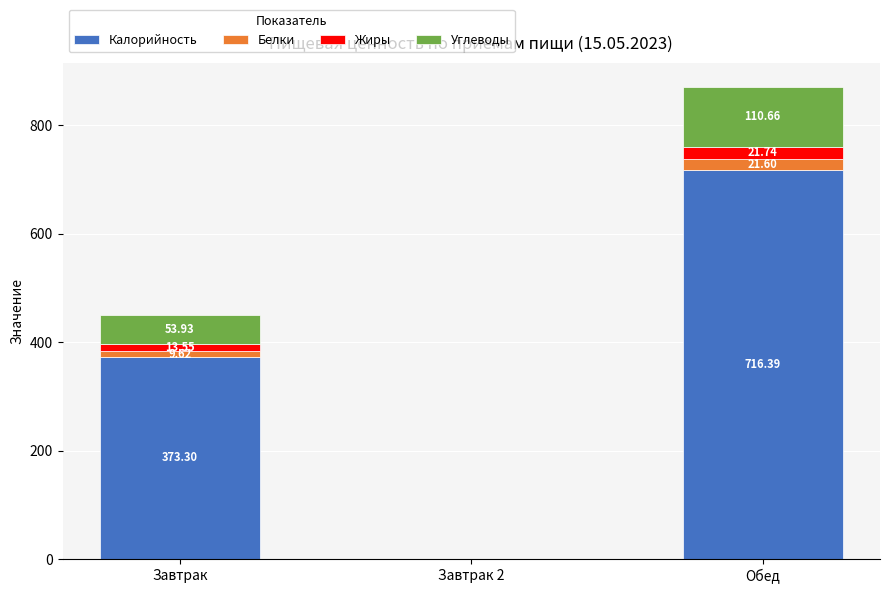

At which label is Калорийность closest to 358?

Завтрак